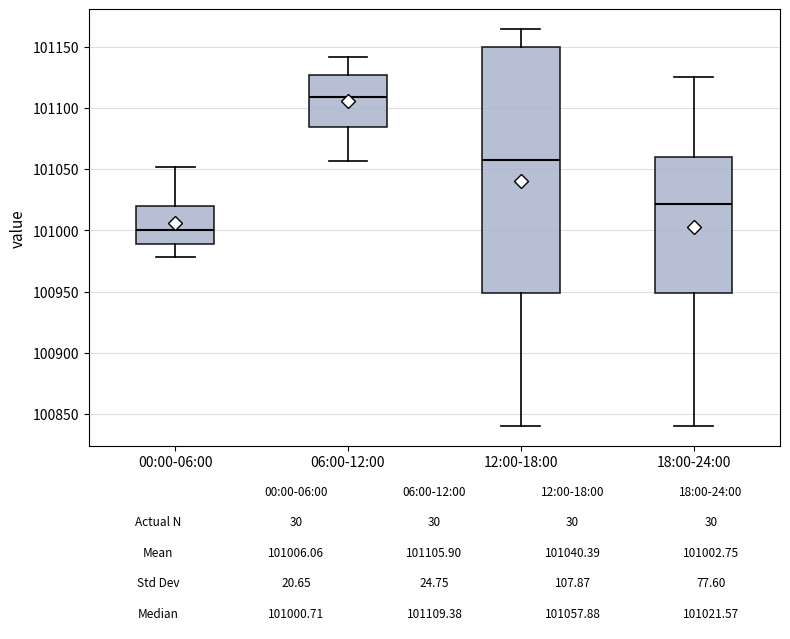

Which box is the tallest, from its lower edge to its upper edge?

12:00-18:00